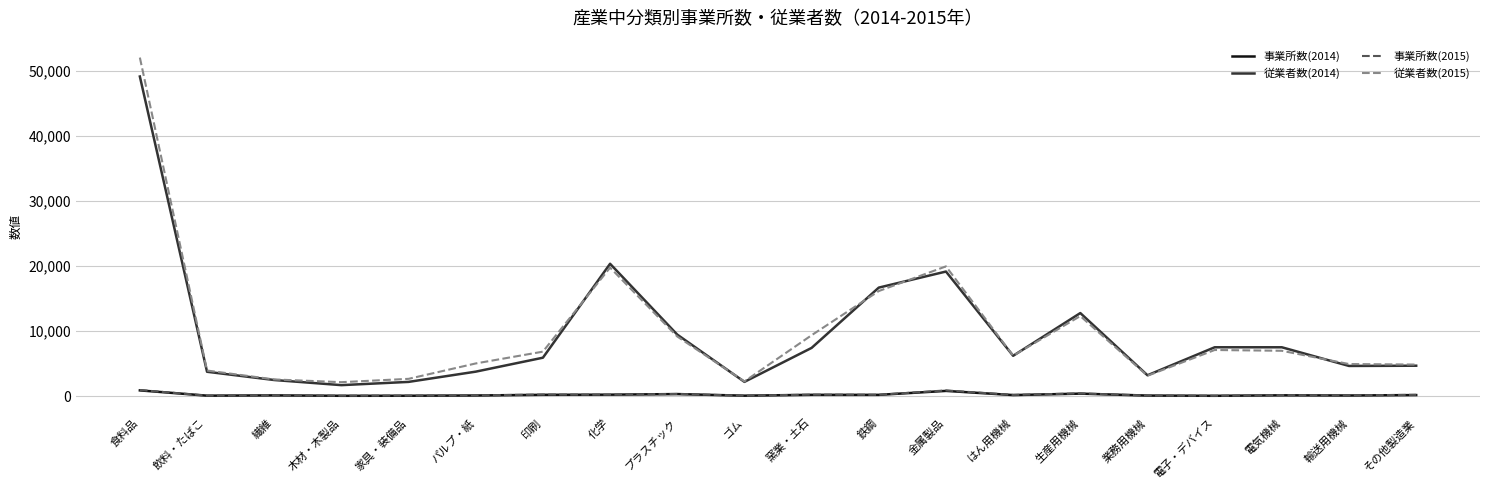

The 従業者数(2015) series shows 16382 at 食料品. True or false?

False